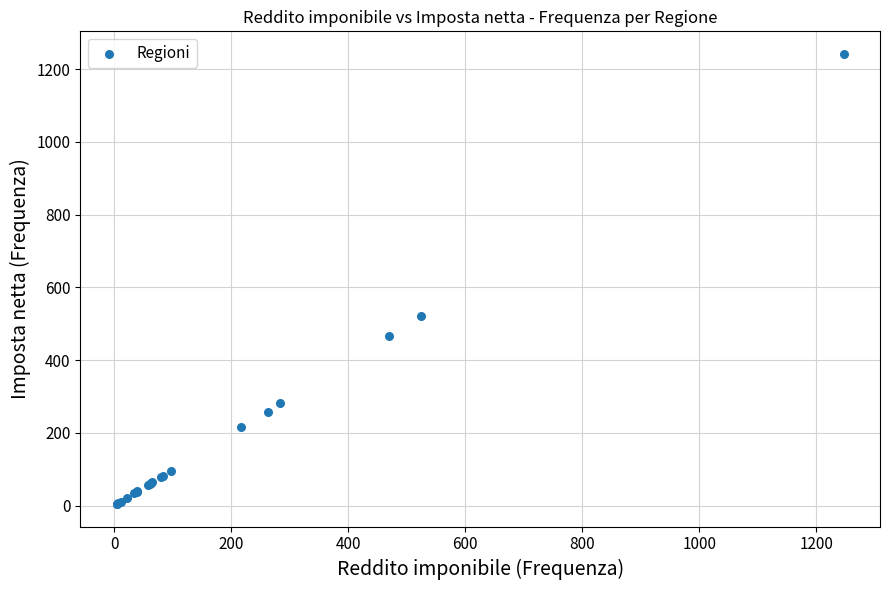

What Y value in the scatter plot is closest to 623?

521